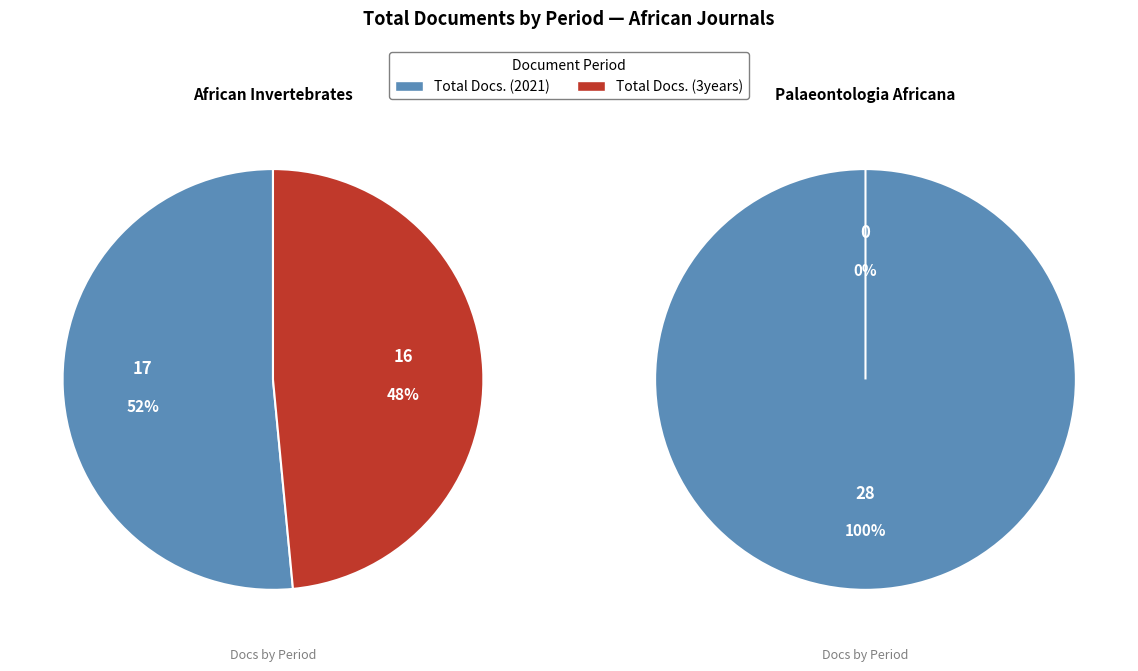

Count the number of slices in the pie.

2